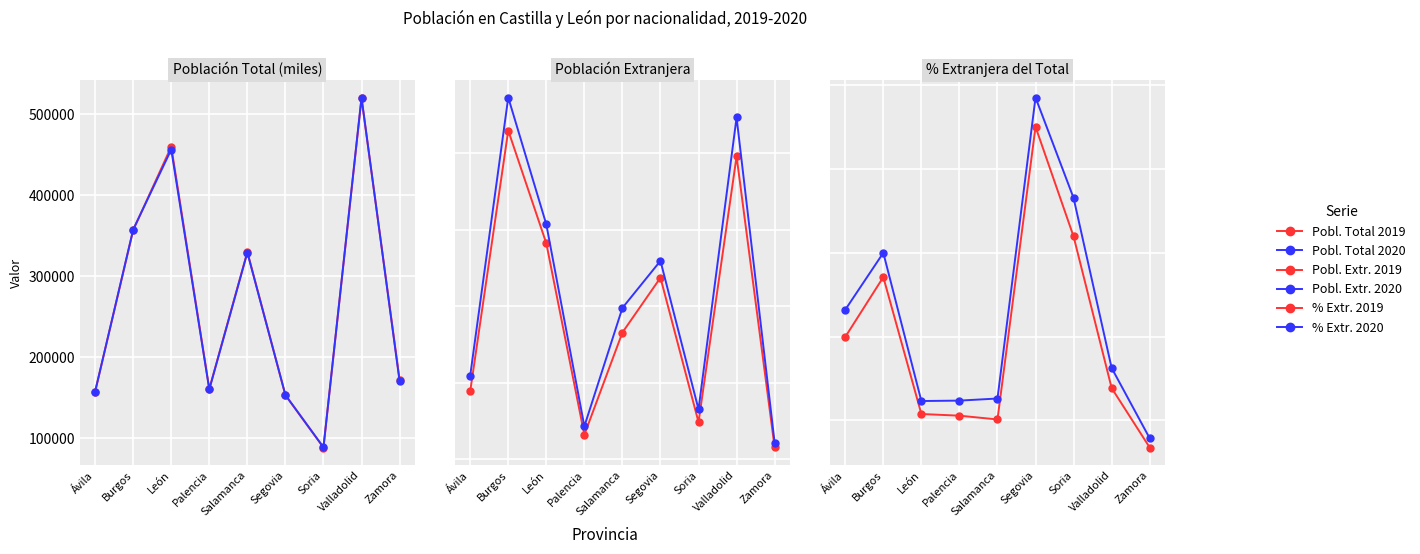

Between Ávila and Zamora, which series saw the biggest shift?

Pobl. Total 2019